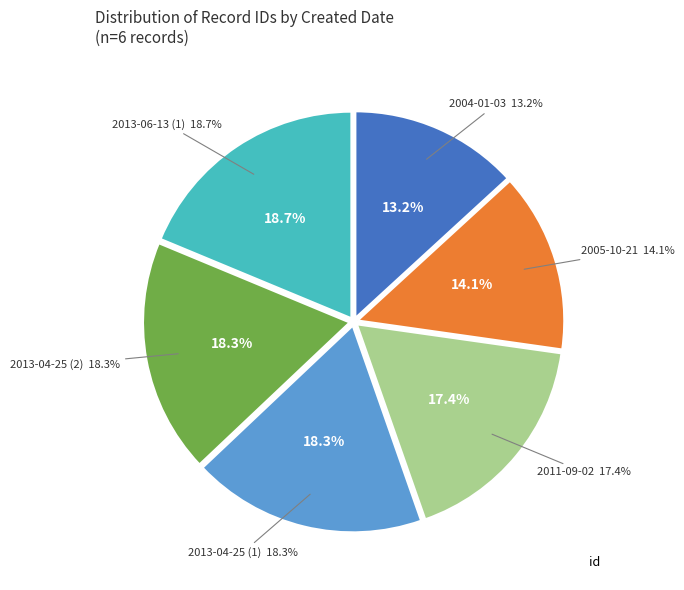

Is the sum of 2013-06-13 (1) and 2004-01-03 greater than half?

No